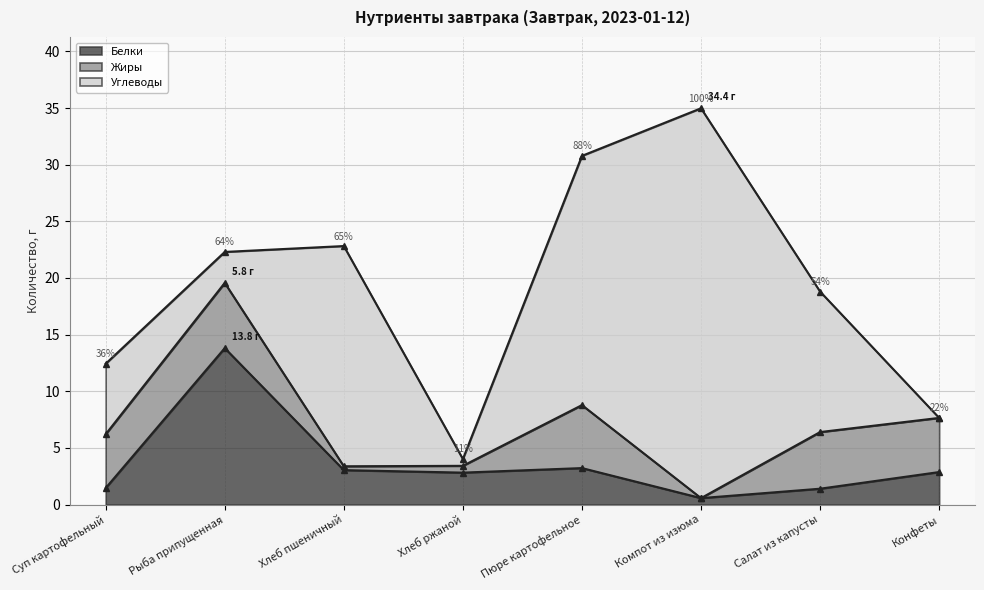

How many intersections are there between Жиры and Углеводы?

3